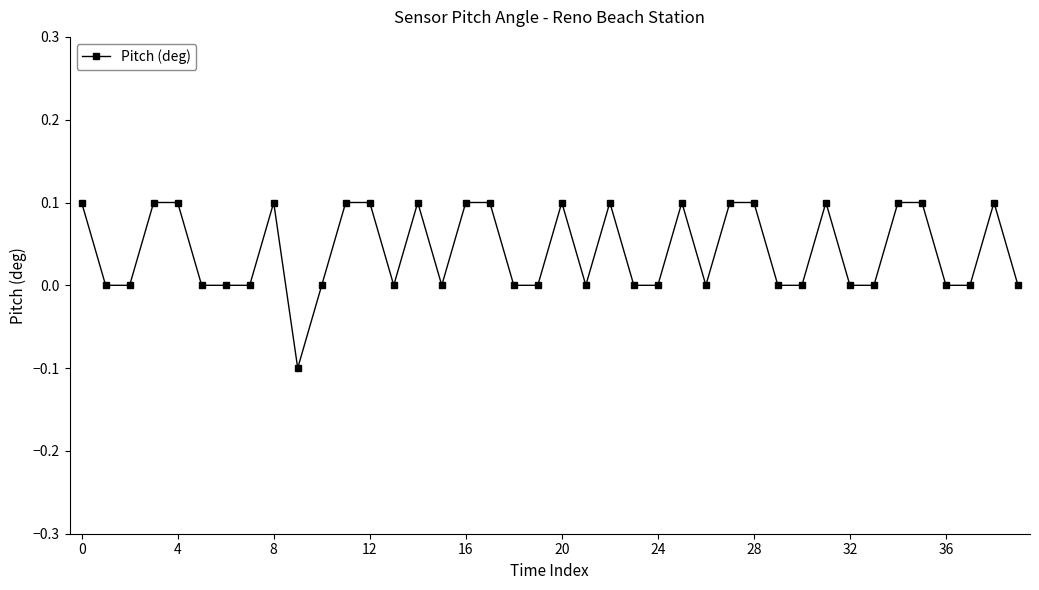

What is the value of the 12th point from the left?

0.1